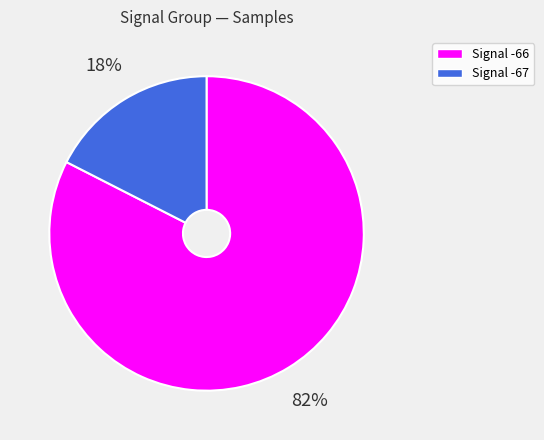

To the nearest percent, what portion does Signal -66 represent?

82%